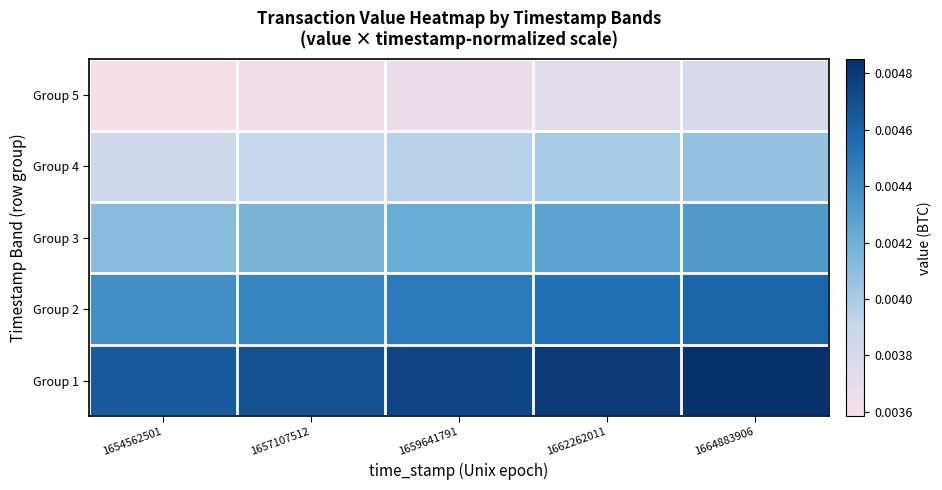

Reading right to left, what are all the values shown in this chart?

Group 5: 1664883906=0.0	1662262011=0.0	1659641791=0.0	1657107512=0.0	1654562501=0.0
Group 4: 1664883906=0.0	1662262011=0.0	1659641791=0.0	1657107512=0.0	1654562501=0.0
Group 3: 1664883906=0.0	1662262011=0.0	1659641791=0.0	1657107512=0.0	1654562501=0.0
Group 2: 1664883906=0.0	1662262011=0.0	1659641791=0.0	1657107512=0.0	1654562501=0.0
Group 1: 1664883906=0.0	1662262011=0.0	1659641791=0.0	1657107512=0.0	1654562501=0.0